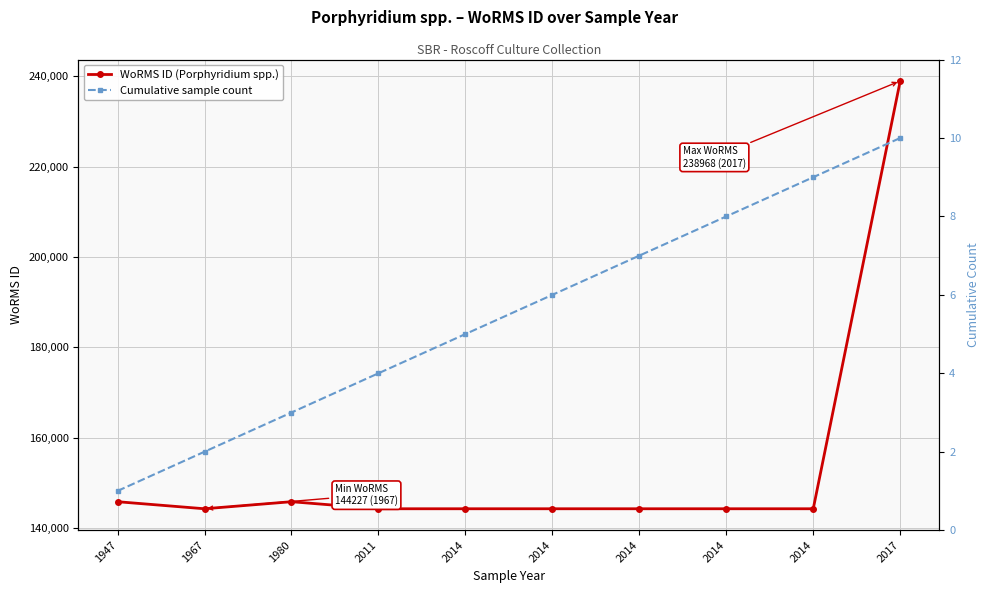

Is this an area chart (filled region under the line)?

No